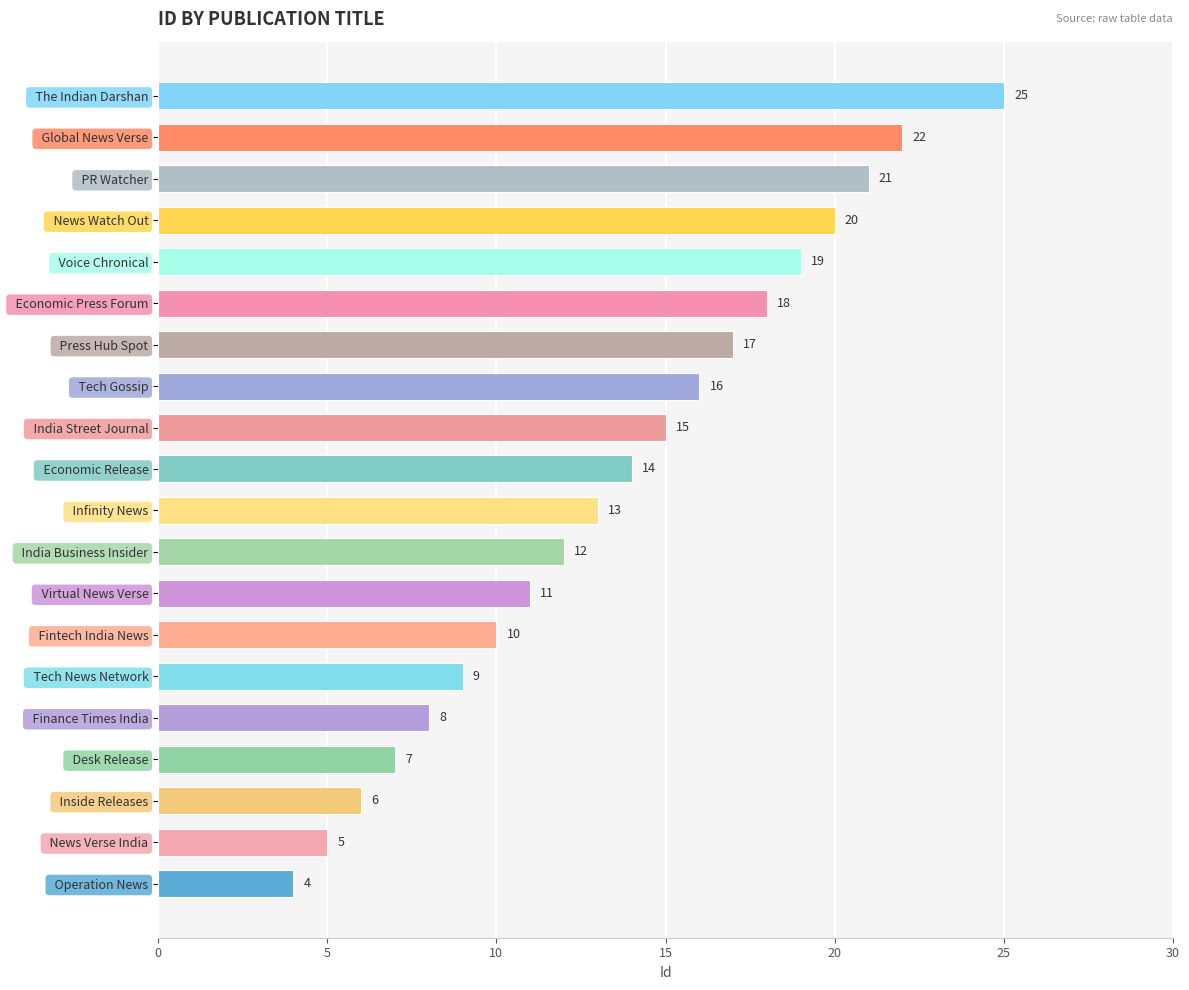

Read the value at   PR Watcher, to the nearest 10.

20